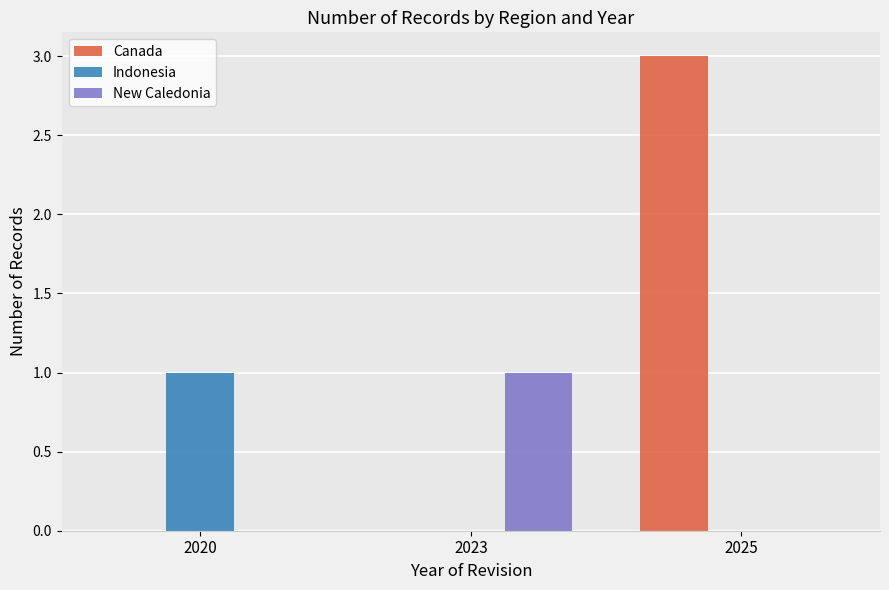

Which category has the highest value across all series?

2025